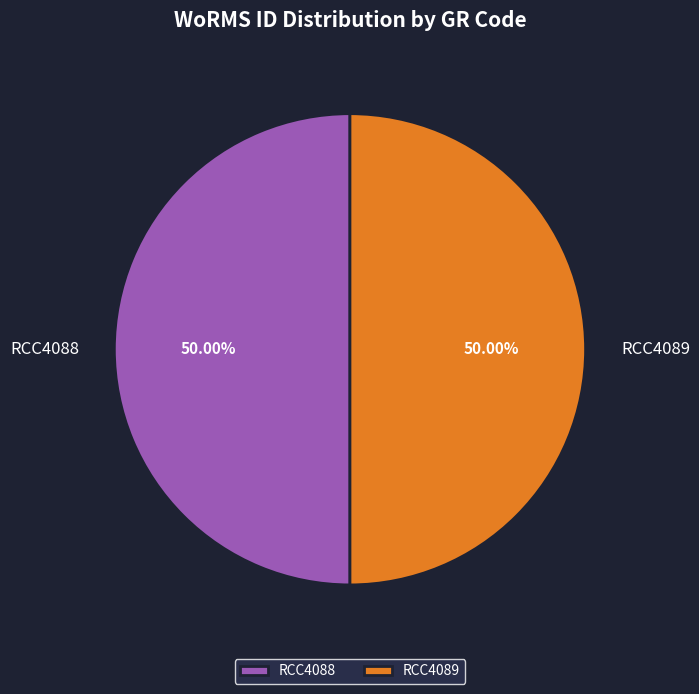

To the nearest percent, what is the average slice percentage?

50%